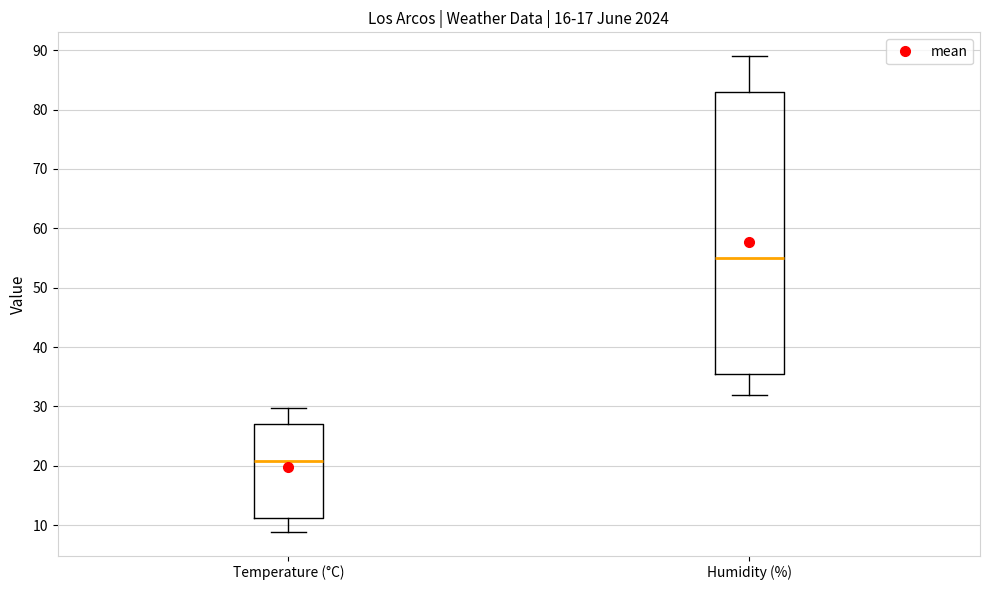

Comparing the boxes themselves (not the whiskers), which one is the tallest?

Humidity (%)